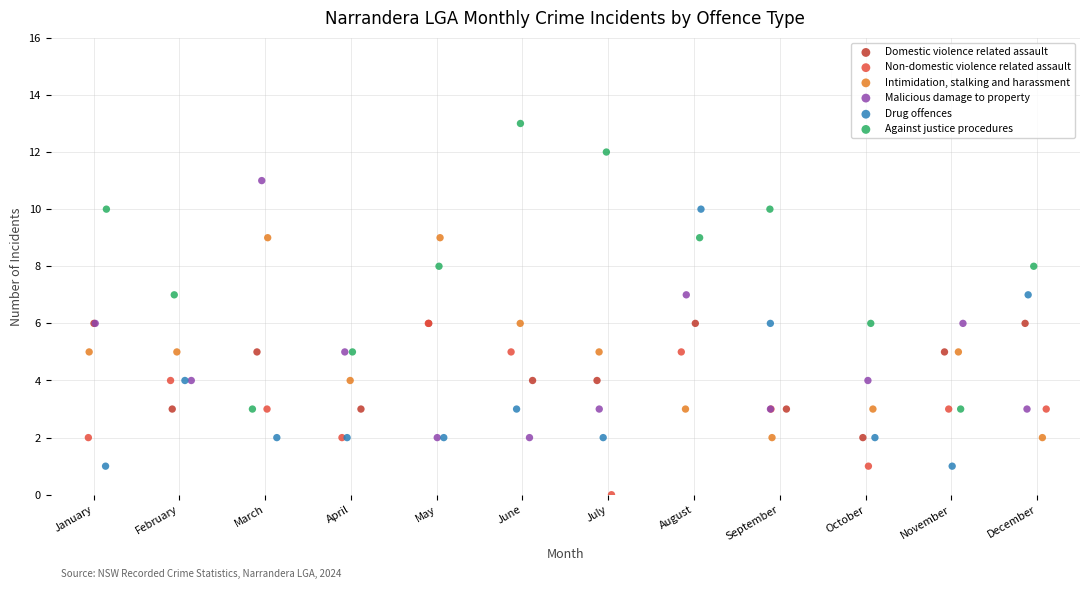

Which series contains the highest Y value?

Against justice procedures